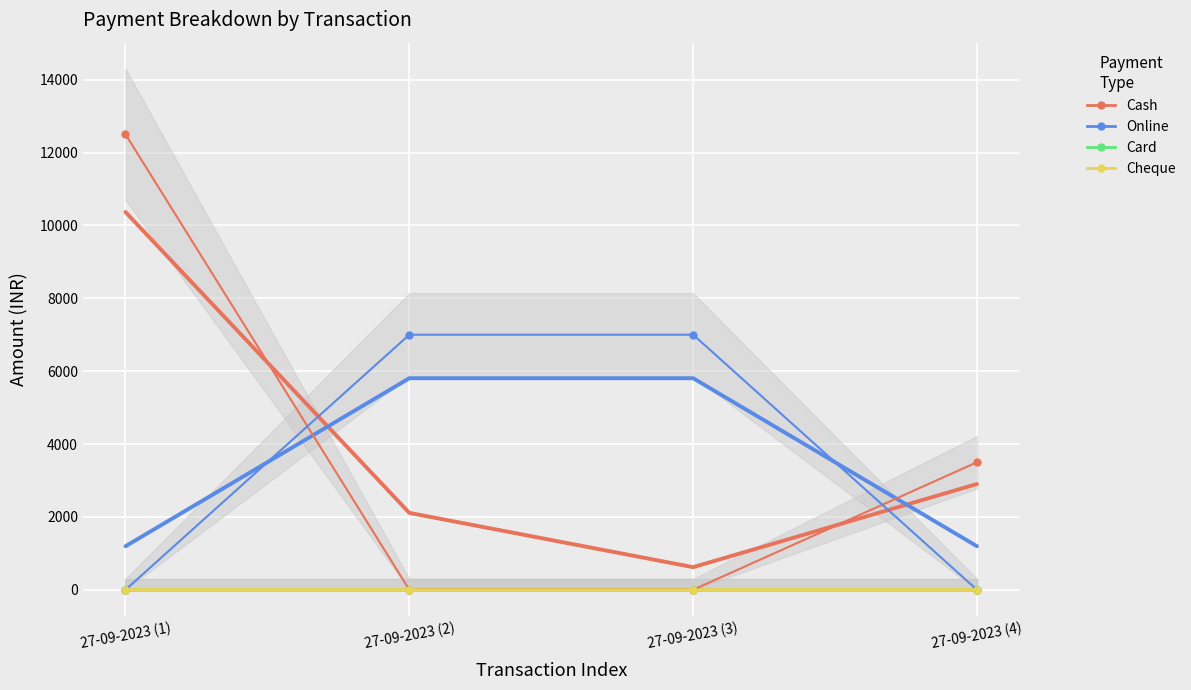

Which has a higher value, 27-09-2023 (2) or 27-09-2023 (3)?

27-09-2023 (2)